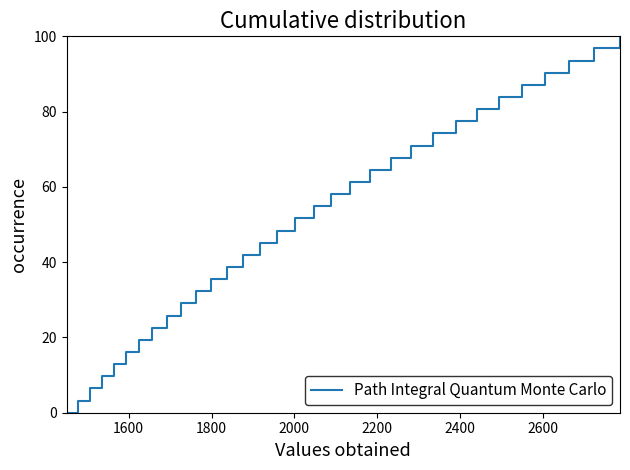

What is the maximum value shown in the chart?

100.0